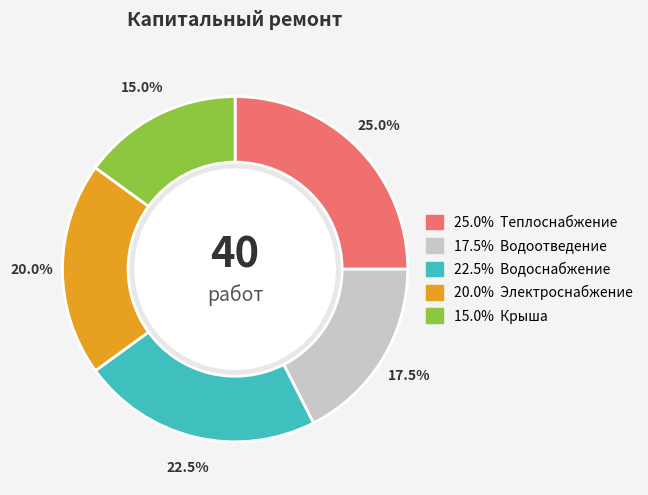

Is there a majority slice in this chart?

No